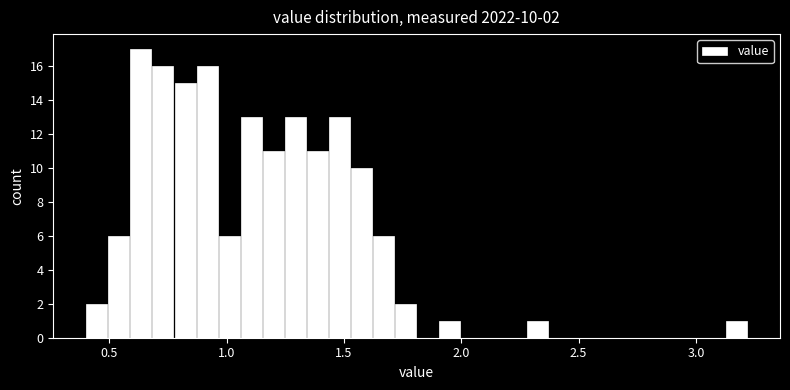

Read against the x-axis, roughly where is the centre of the tallest bar?

0.65